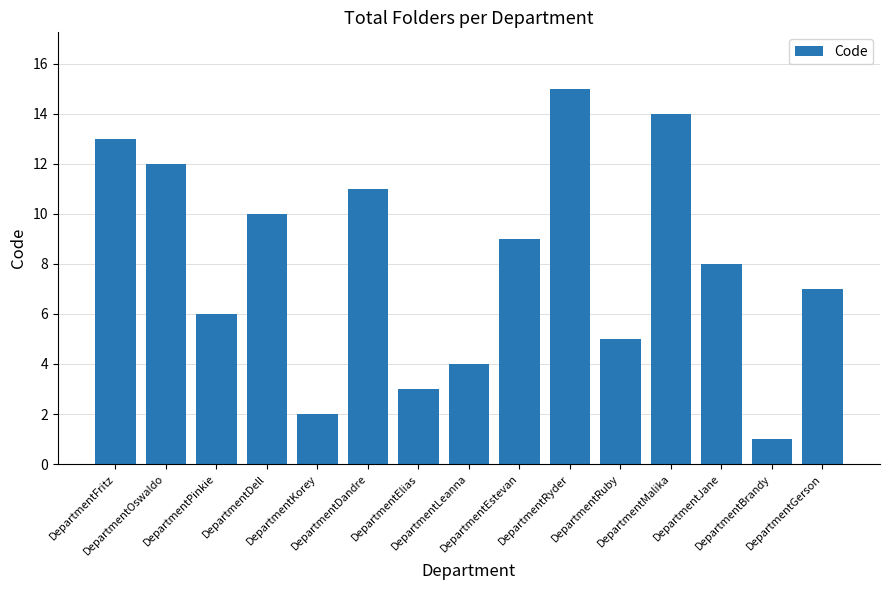

Which label corresponds to the largest value in the chart?

DepartmentRyder